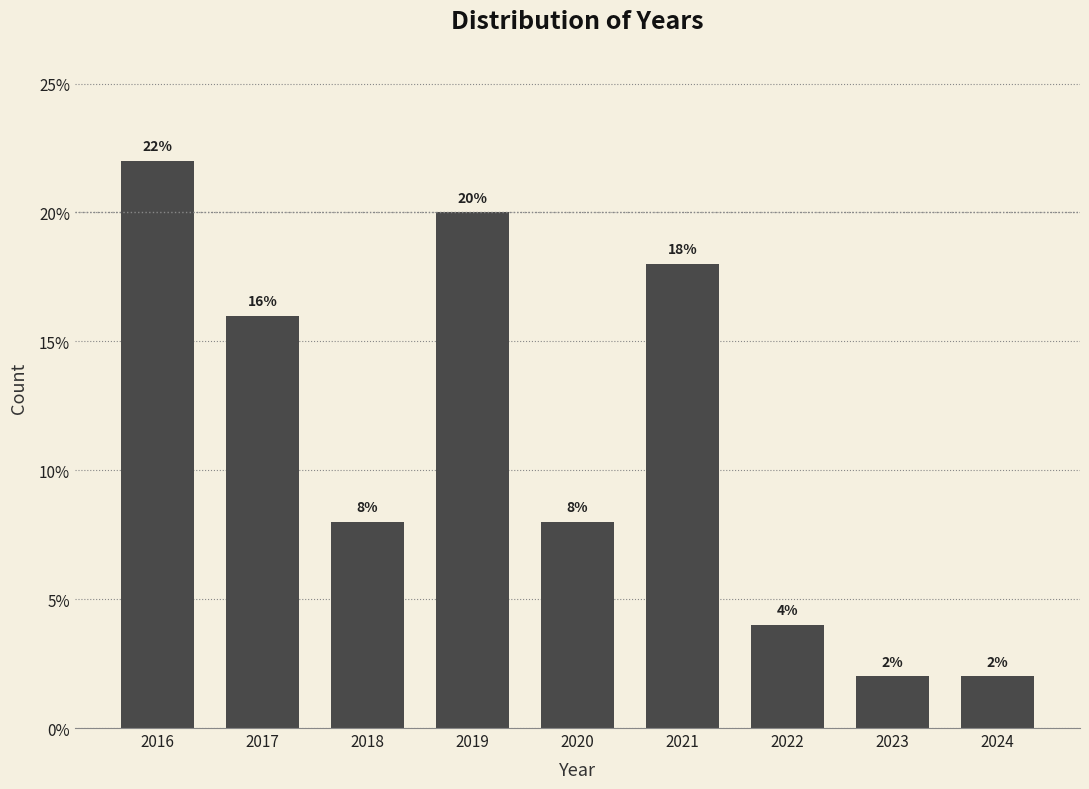

Reading left to right, extract all data points from this chart.

2016=22	2017=16	2018=8	2019=20	2020=8	2021=18	2022=4	2023=2	2024=2